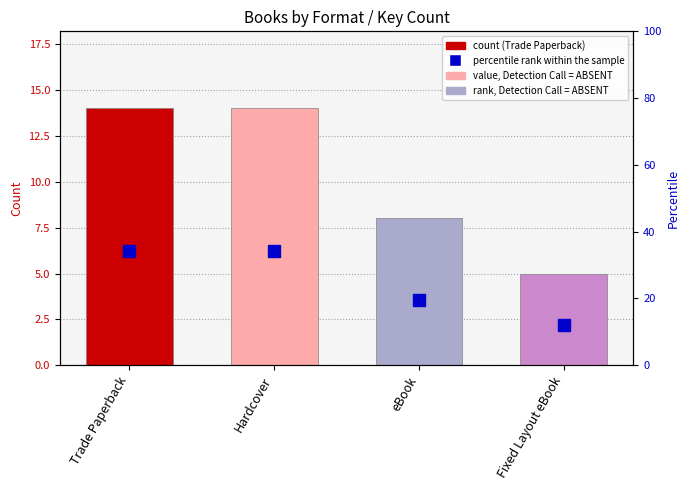

What is the total value across all series at Trade Paperback?

48.1